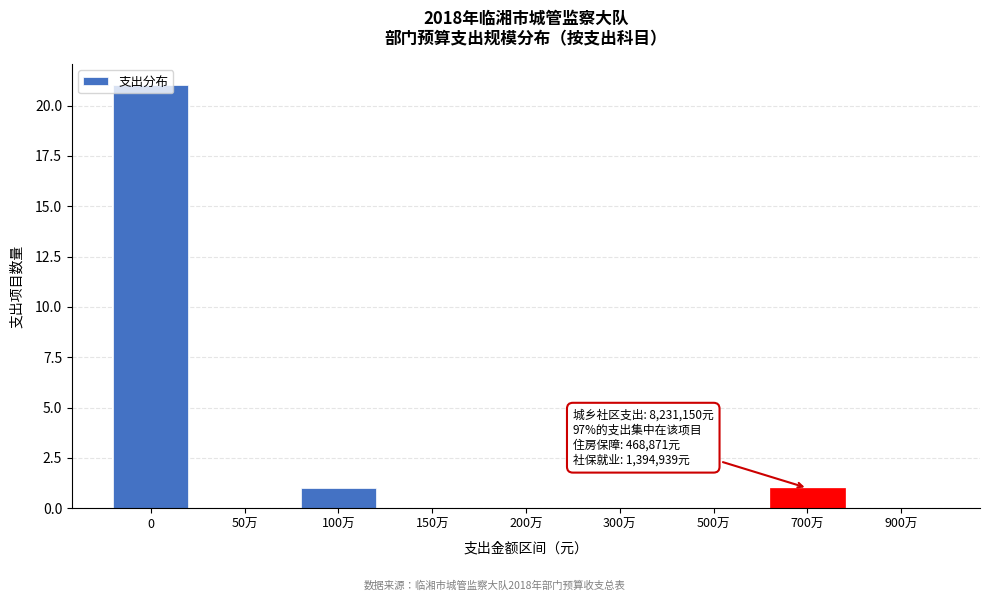

Is it true that the value at 300万 is 11?

False